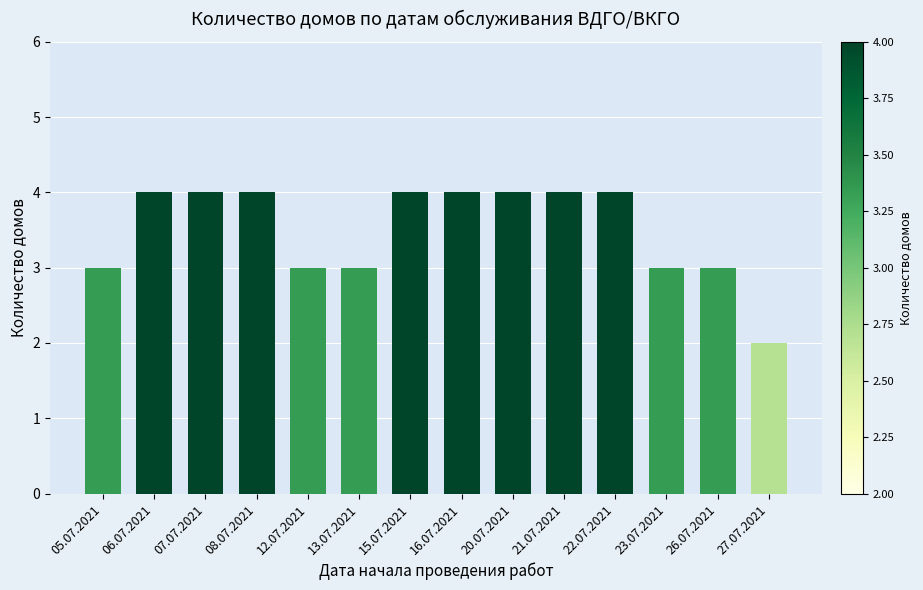

Is it true that the value at 27.07.2021 is 0?

False